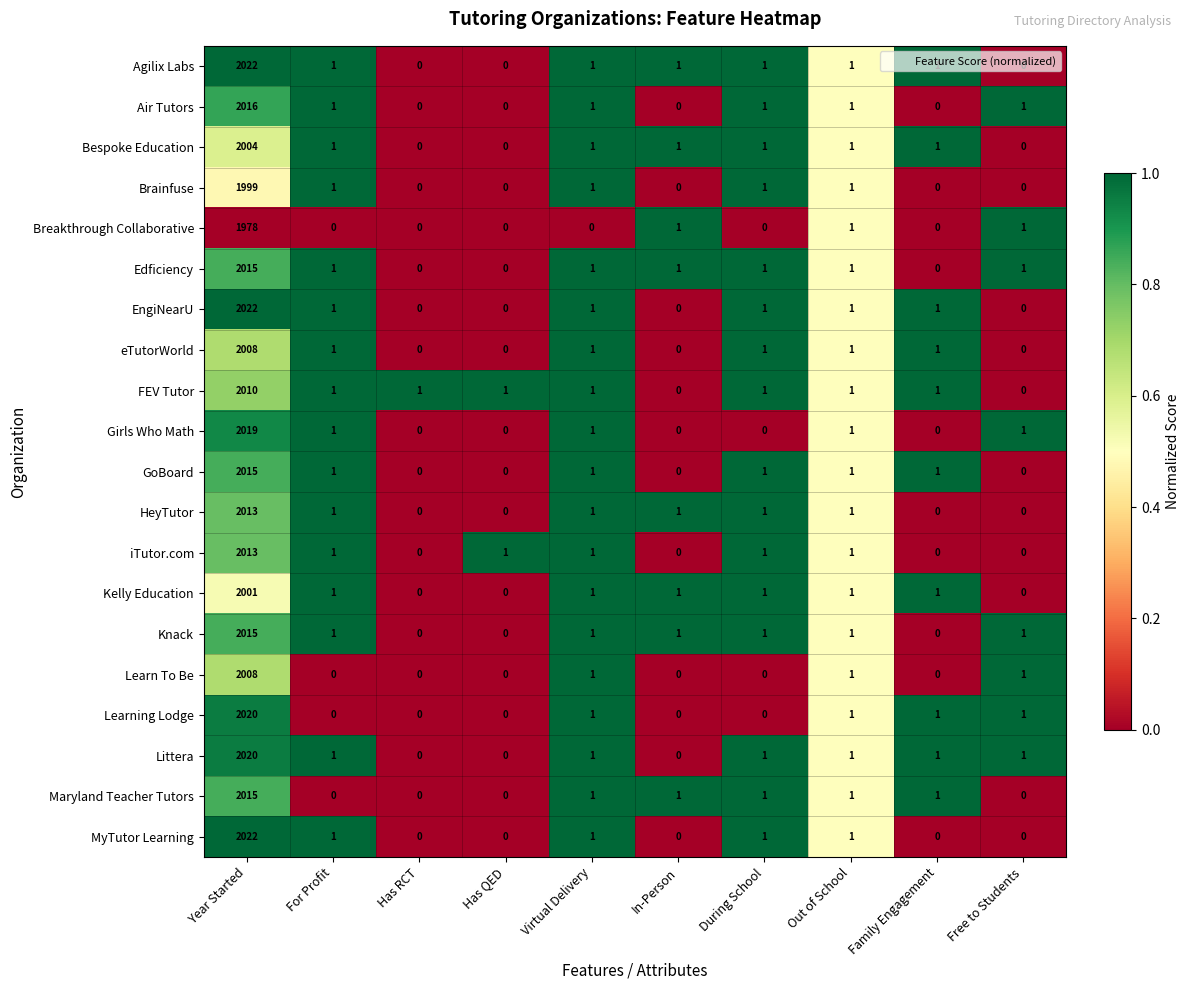

What is the total value across all series at In-Person?

8